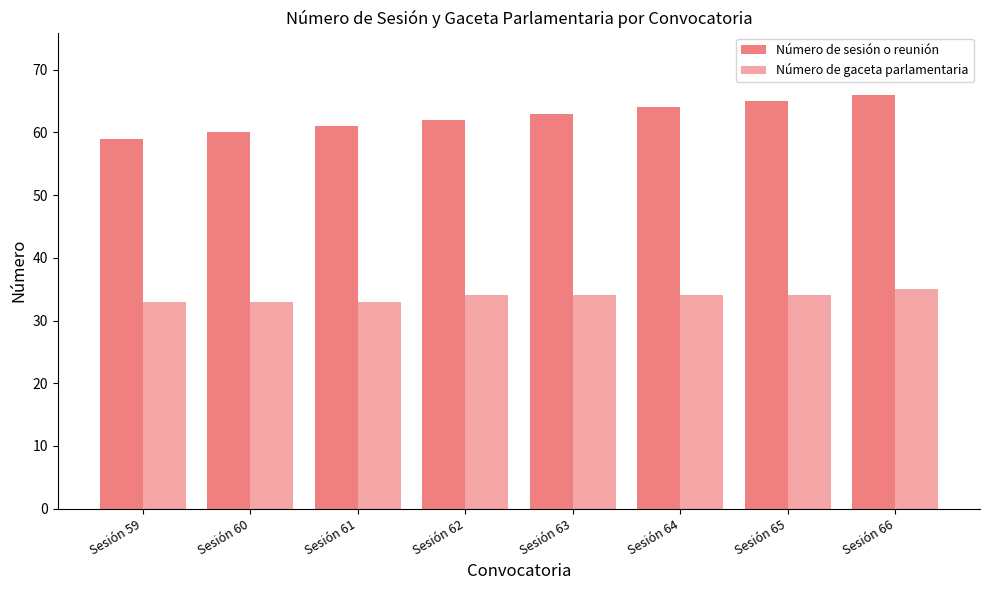

How many data points in Número de sesión o reunión are less than 63?

4